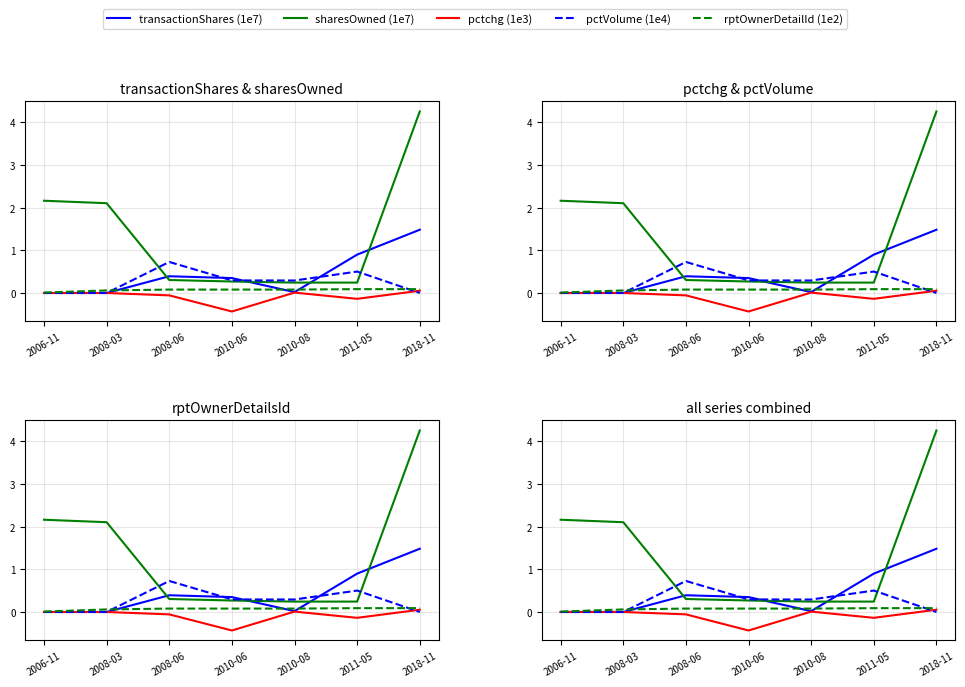

True or false: rptOwnerDetailId (1e2) has a value of 0.1 at 2018-11.

True